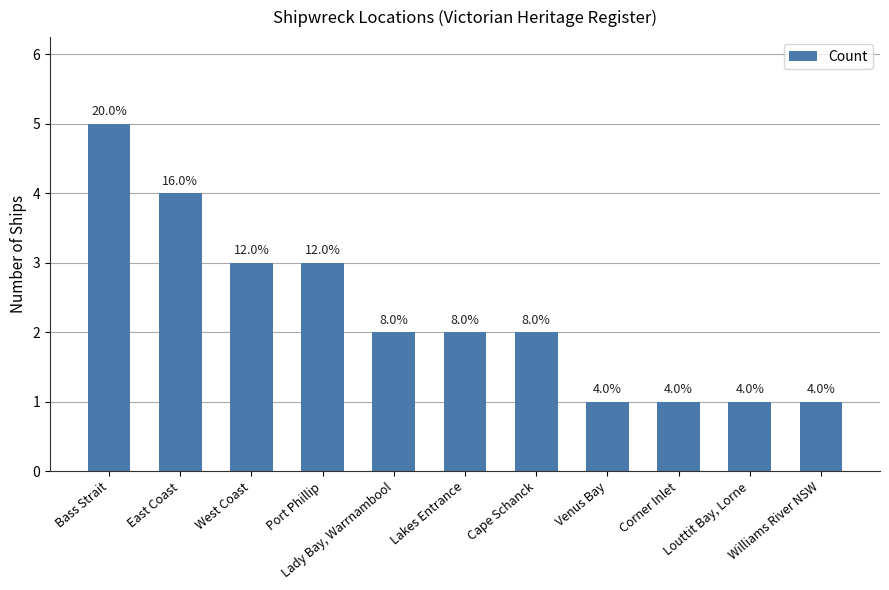

Does the chart contain any negative values?

No